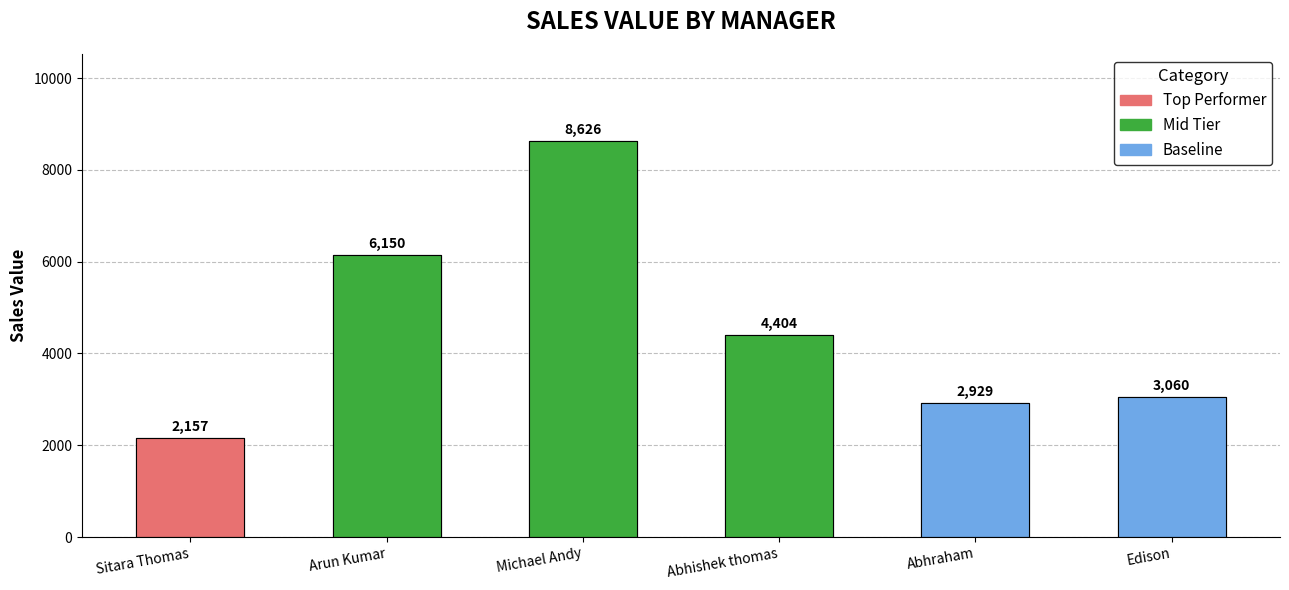

At which category does the chart reach its minimum across all series?

Sitara Thomas